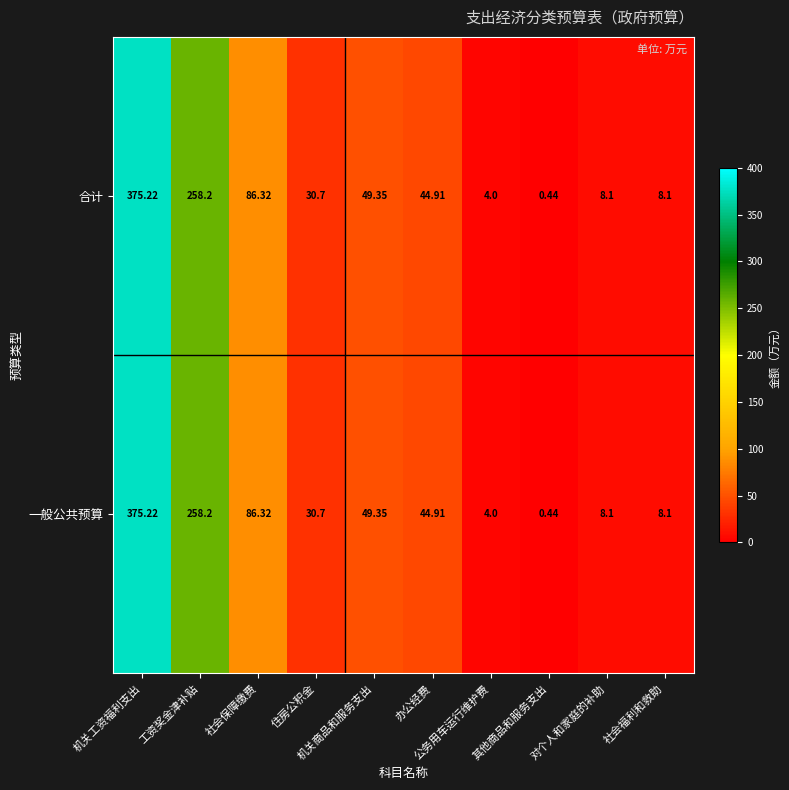

How many categories are shown in the chart?

10